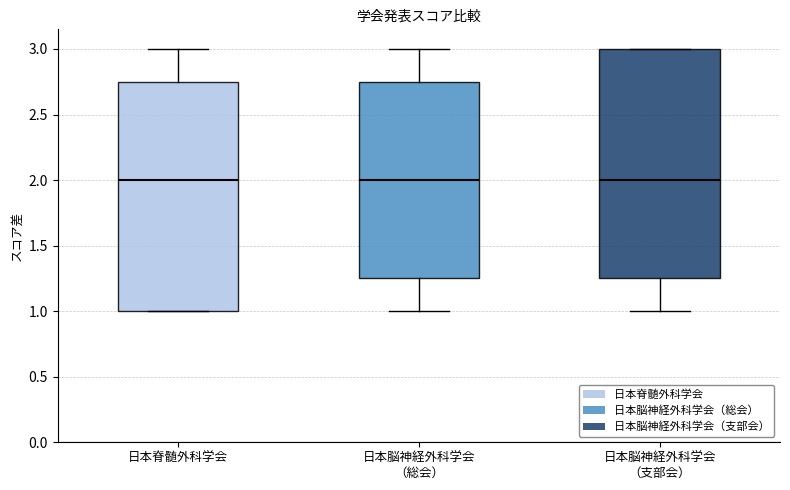

Reading left to right, read every box against the y-axis: the position of its median line, the range the box covers, and the ends of its whiskers. The values are not printed on the chart, so give them approximately, as read against the axis.

日本脊髄外科学会: median 2.00, box 1.00 to 2.75, whiskers 1.00 to 3.00
日本脳神経外科学会 （総会）: median 2.00, box 1.25 to 2.75, whiskers 1.00 to 3.00
日本脳神経外科学会 （支部会）: median 2.00, box 1.25 to 3.00, whiskers 1.00 to 3.00